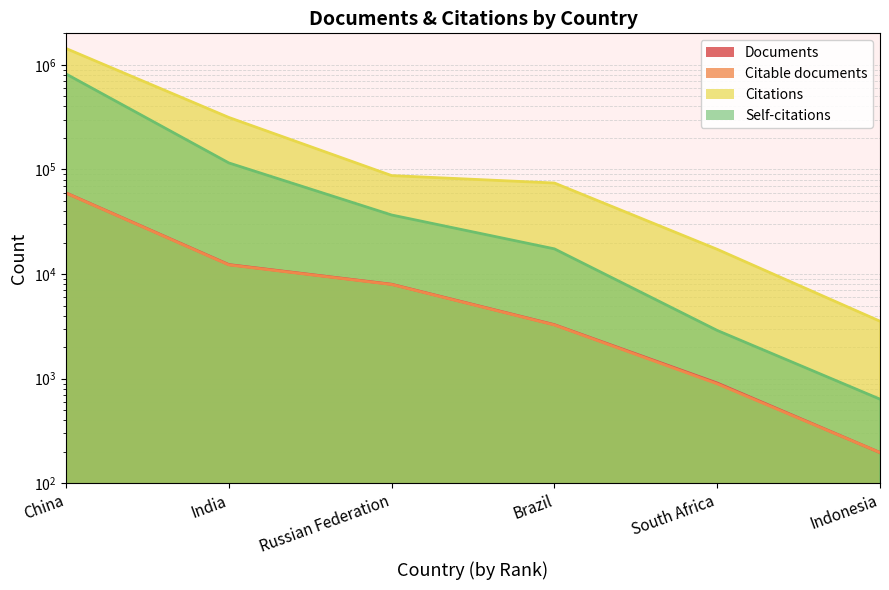

At which label does Citable documents reach its peak?

China